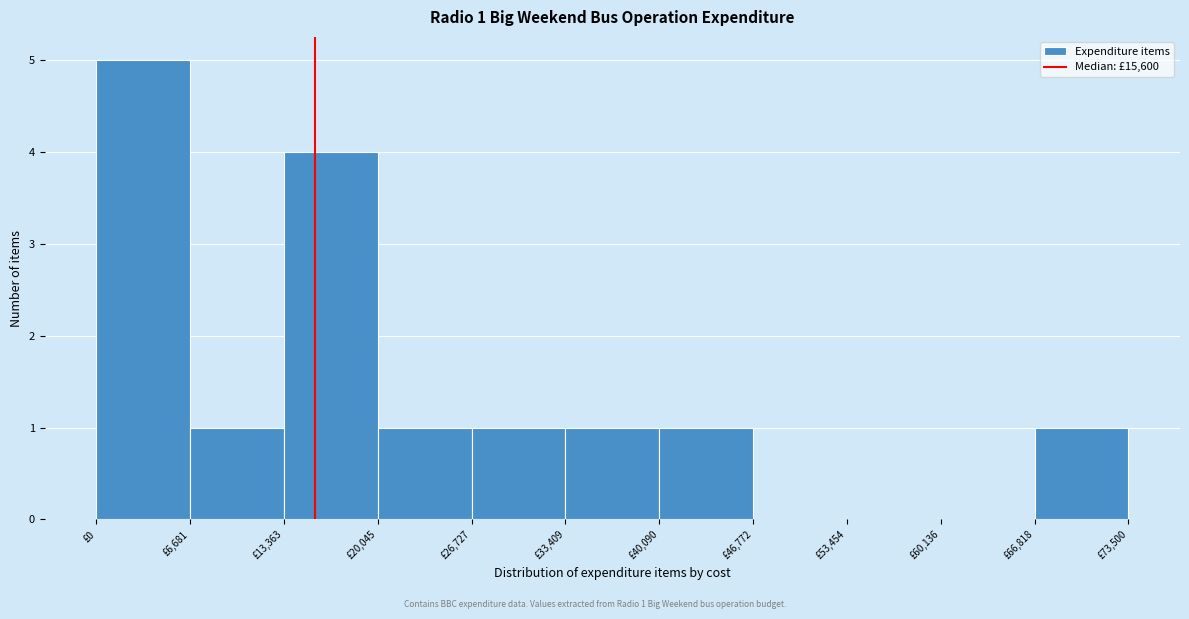

Which range on the x-axis has the tallest bar?

0 to 7000